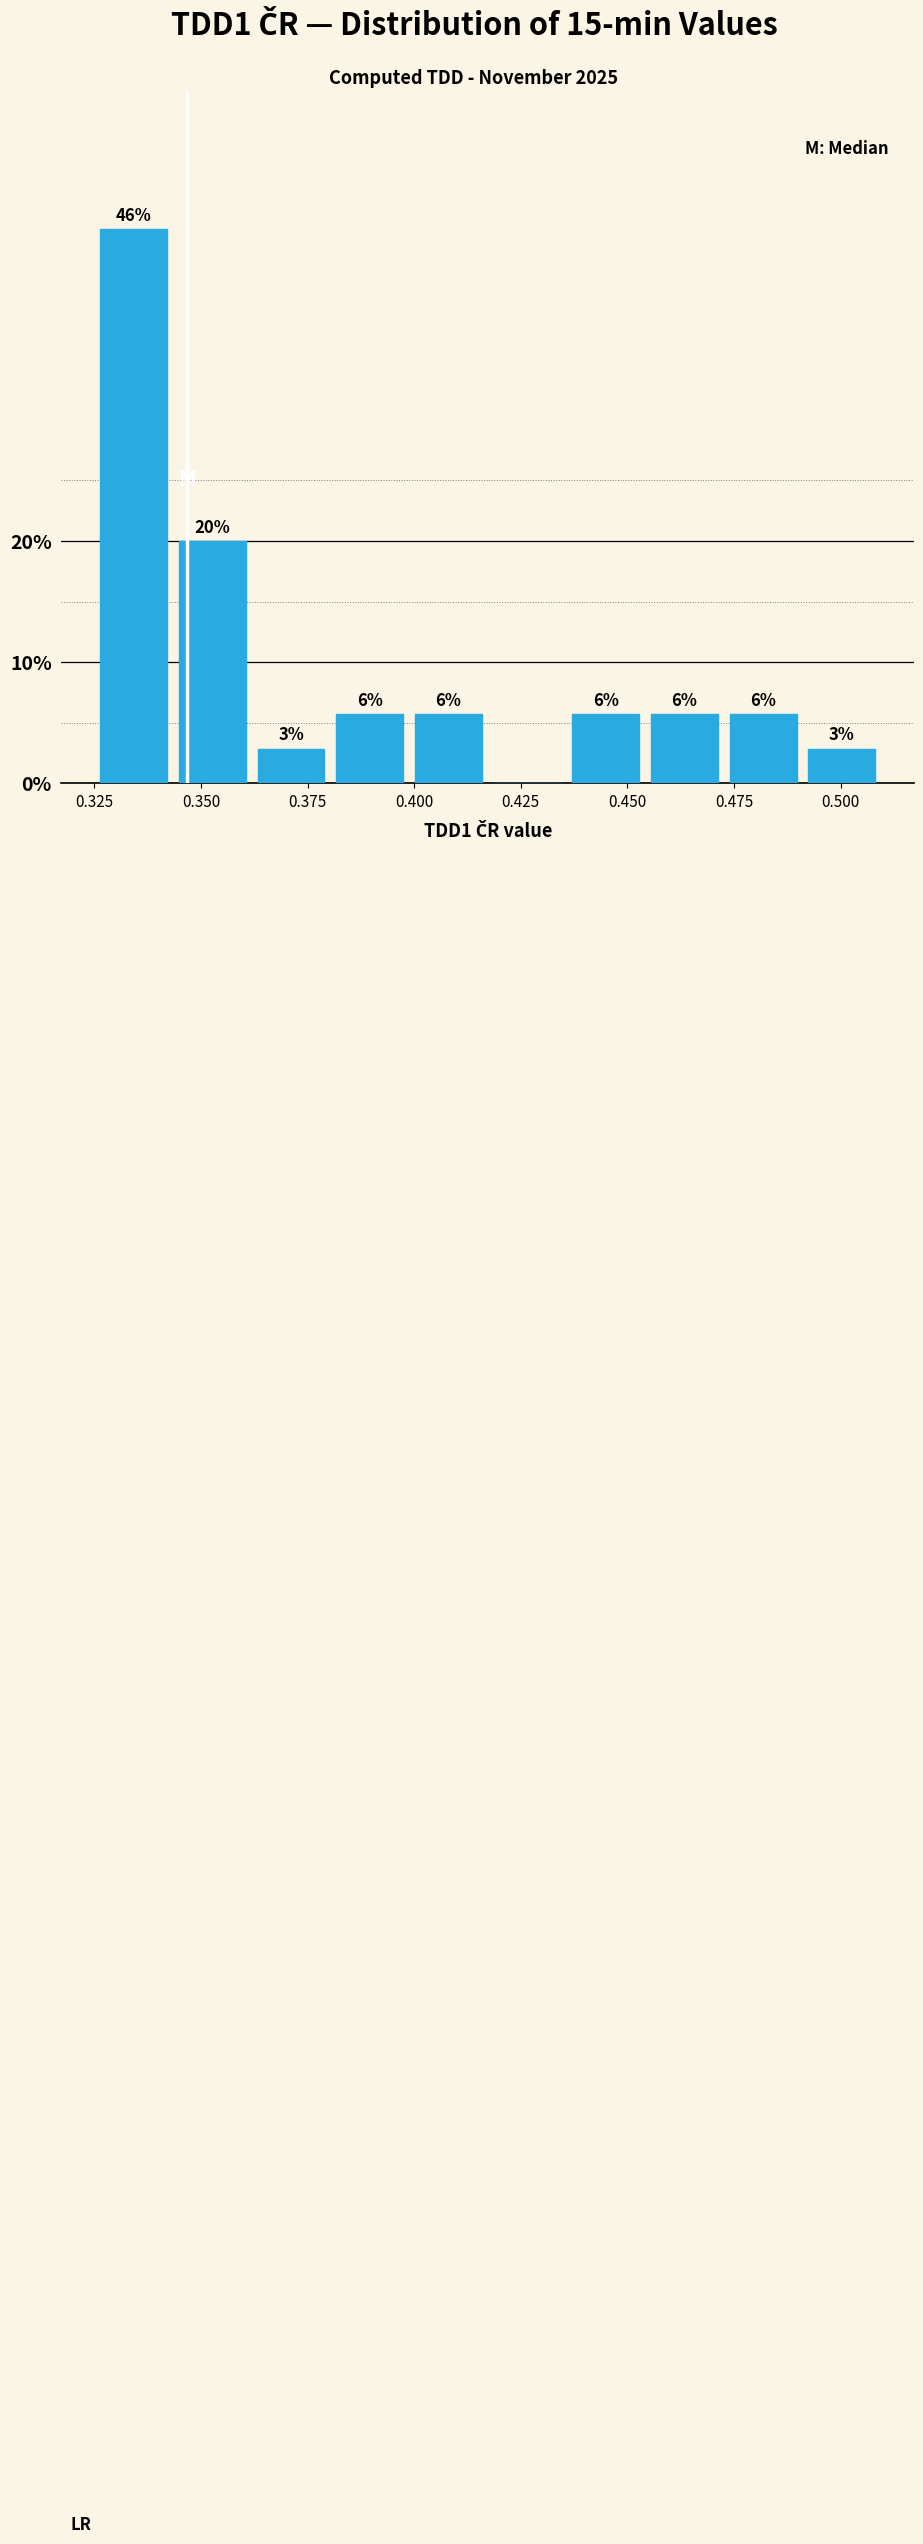

Read against the x-axis, roughly where is the centre of the tallest bar?

0.335